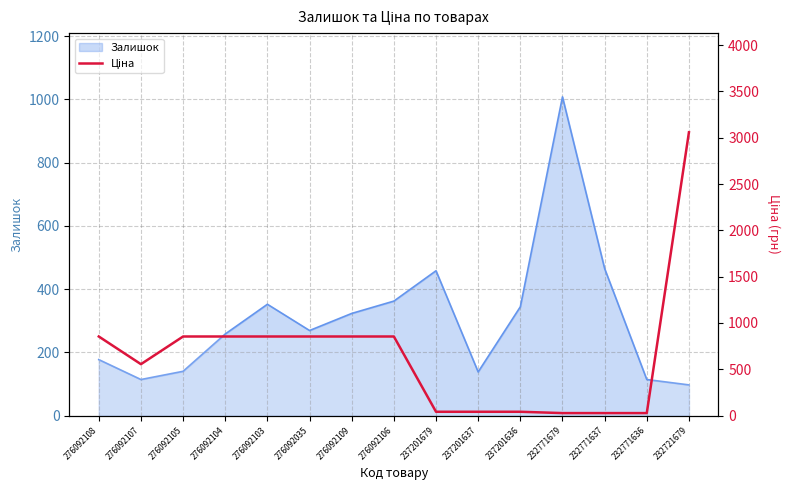

Approximately how many times larger is the value at 276092035 compared to 276092104?

1.0